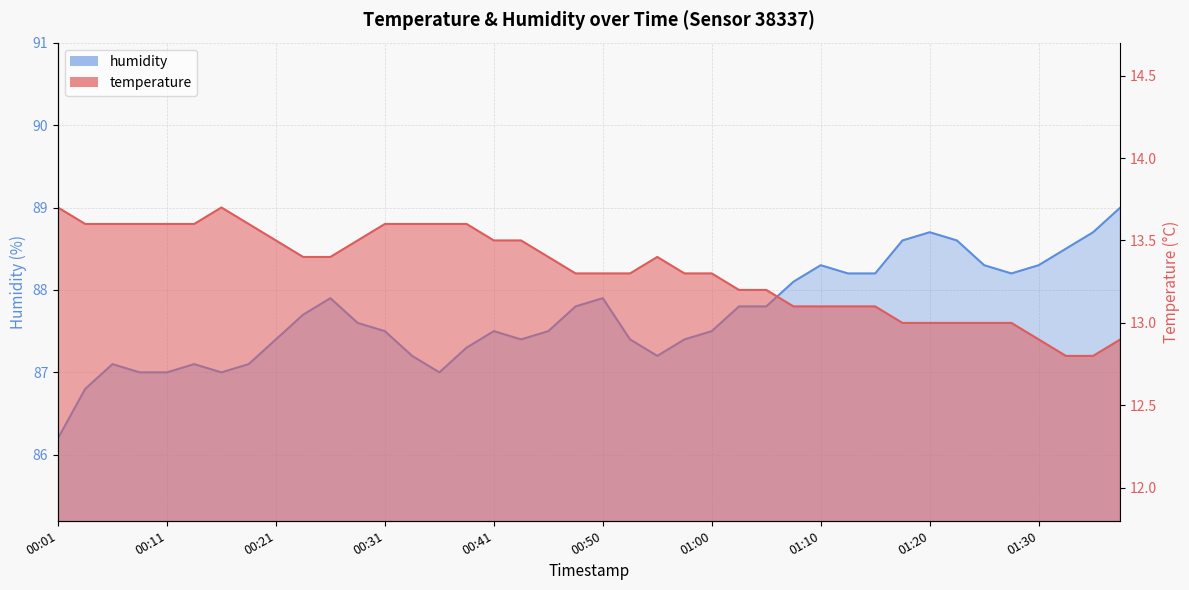

What is the label of the 4th point from the left?

00:09